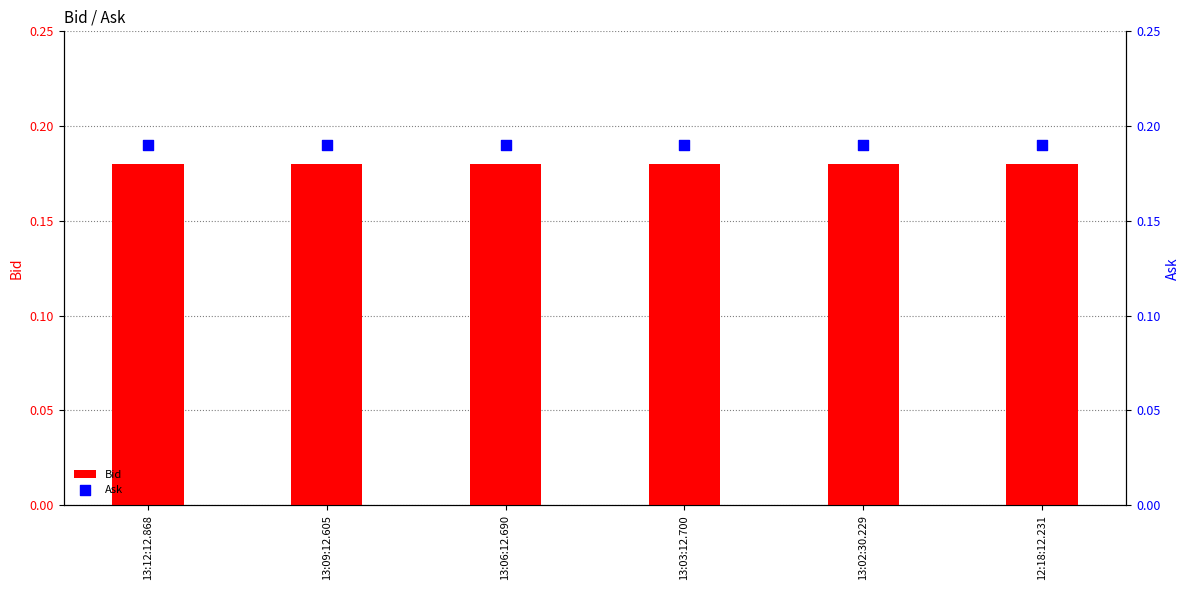

Is the value of Bid at 13:12:12.868 greater than the value of Ask at 13:12:12.868?

No